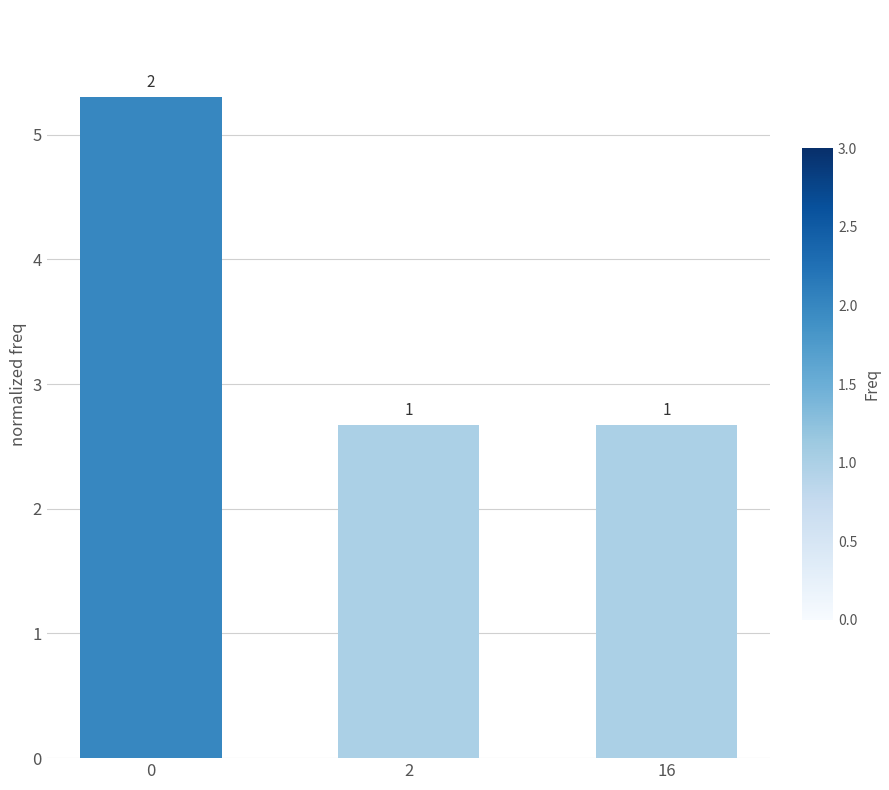

What is the ratio of the value at 0 to the value at 16?

2.0